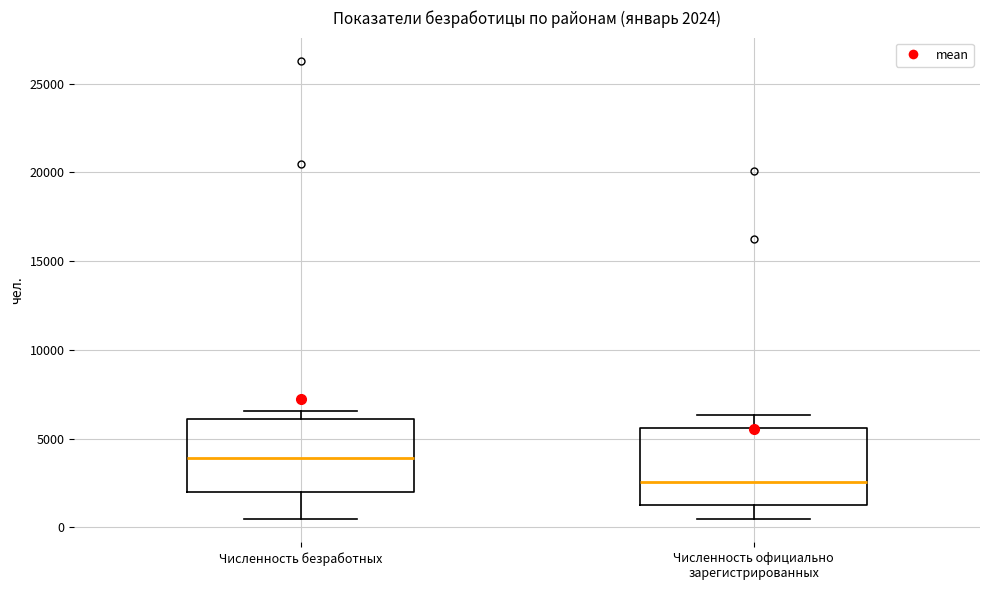

Which box has the lowest median line?

Численность официально зарегистрированных